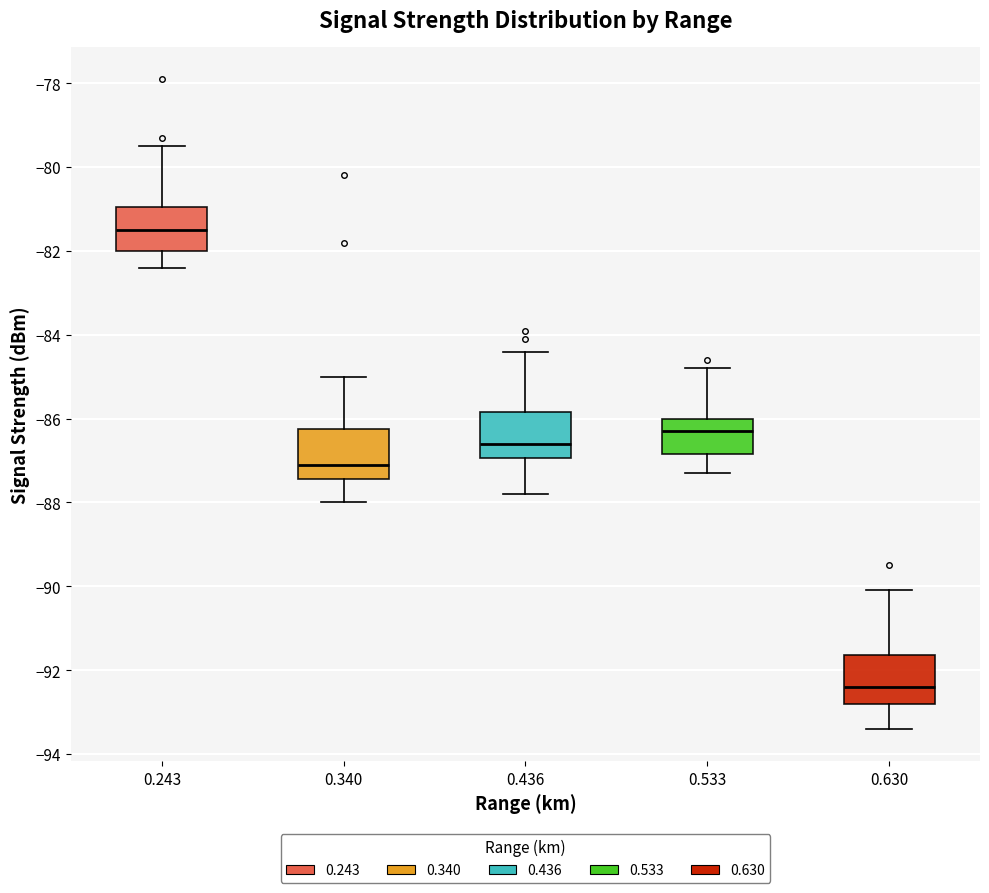

Which box has the highest median line?

0.243